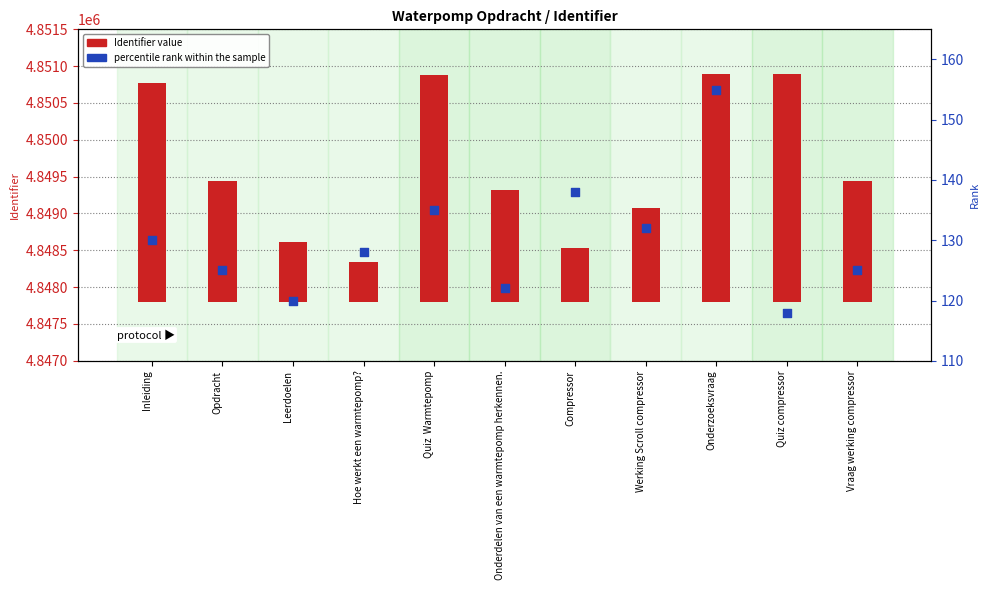

Which series has the largest Y range (max minus min)?

Identifier (count)